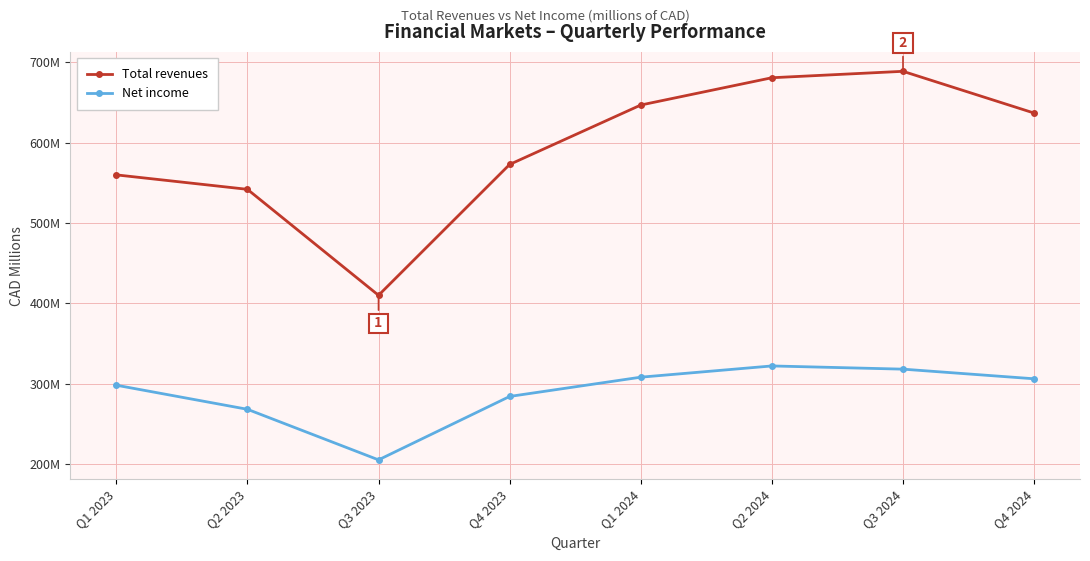

True or false: Total revenues and Net income cross at least once.

False